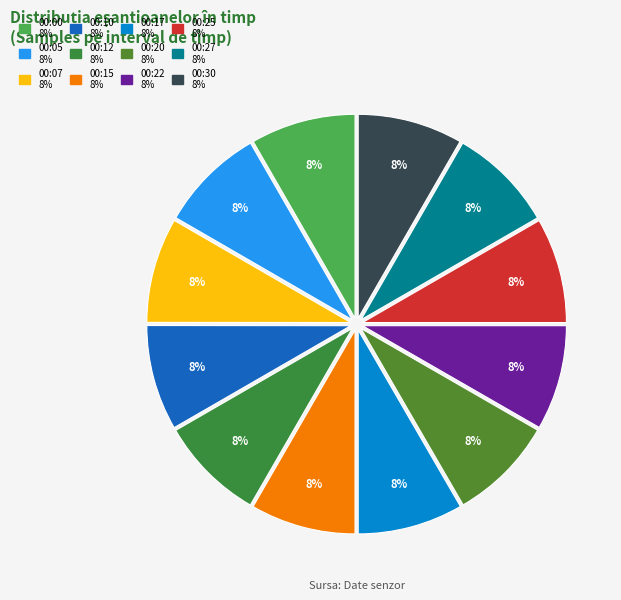

To the nearest percent, what is the combined percentage of 00:05 and 00:20?

17%